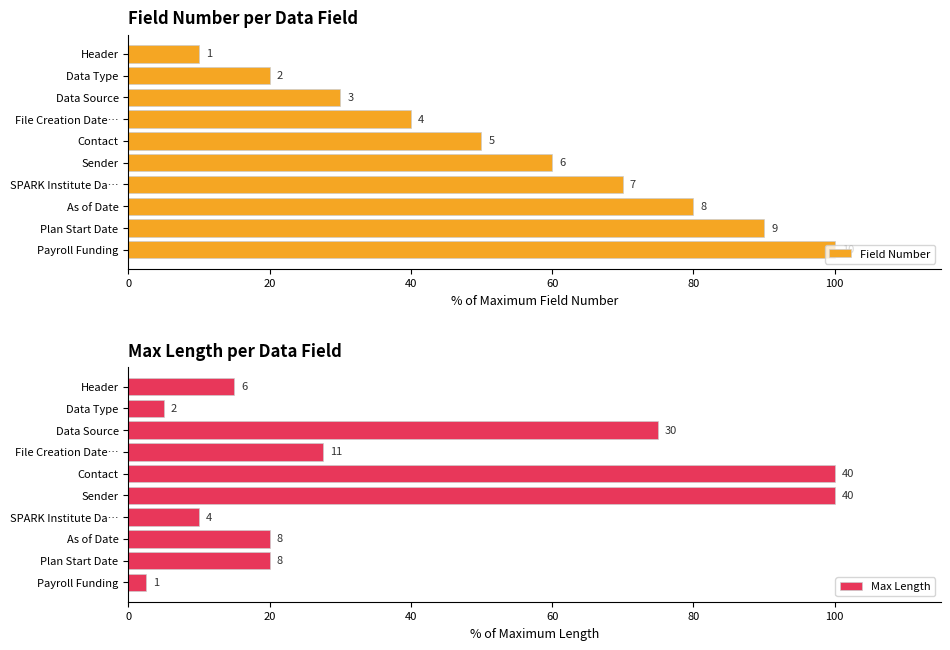

Reading left to right, list all the values displayed in this chart.

Field Number: 10.0	20.0	30.0	40.0	50.0	60.0	70.0	80.0	90.0	100.0
Max Length: 15.0	5.0	75.0	27.5	100.0	100.0	10.0	20.0	20.0	2.5